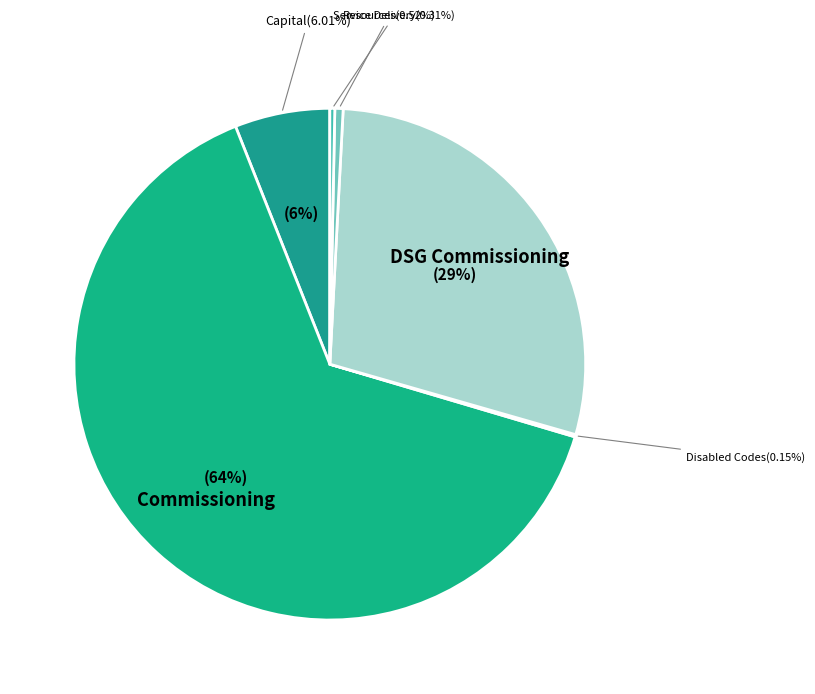

Rank the categories by value from lowest to highest.

Chief Executive, Housing Revenue Account, Disabled Codes, Service Delivery, Resources, Capital, DSG Commissioning, Commissioning